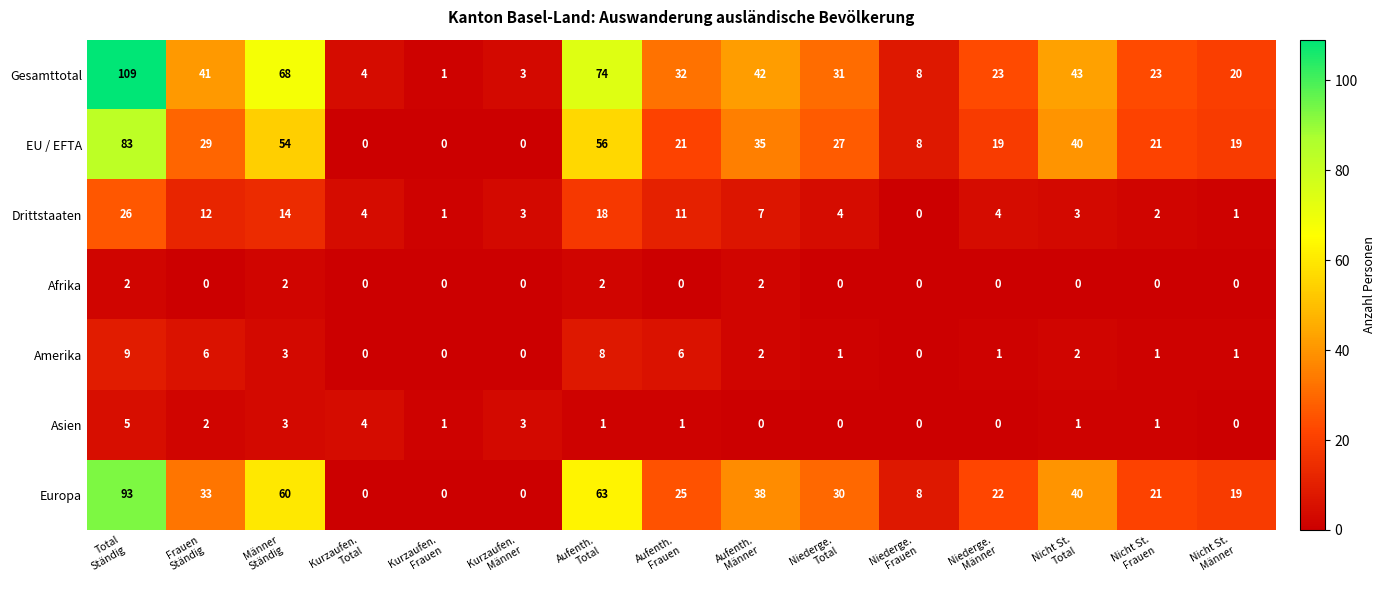

Which series has the widest spread of values?

Gesamttotal